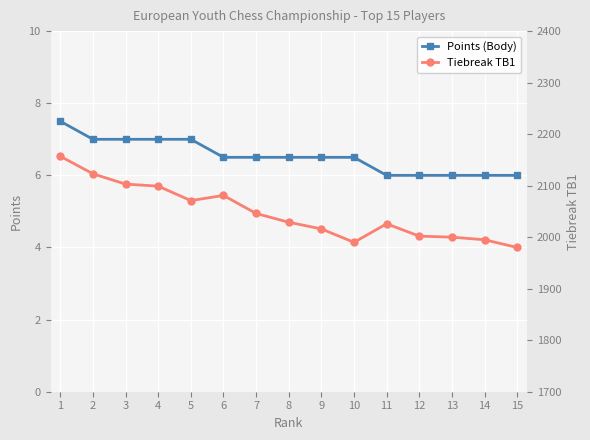

Which category has the lowest value across all series?

11